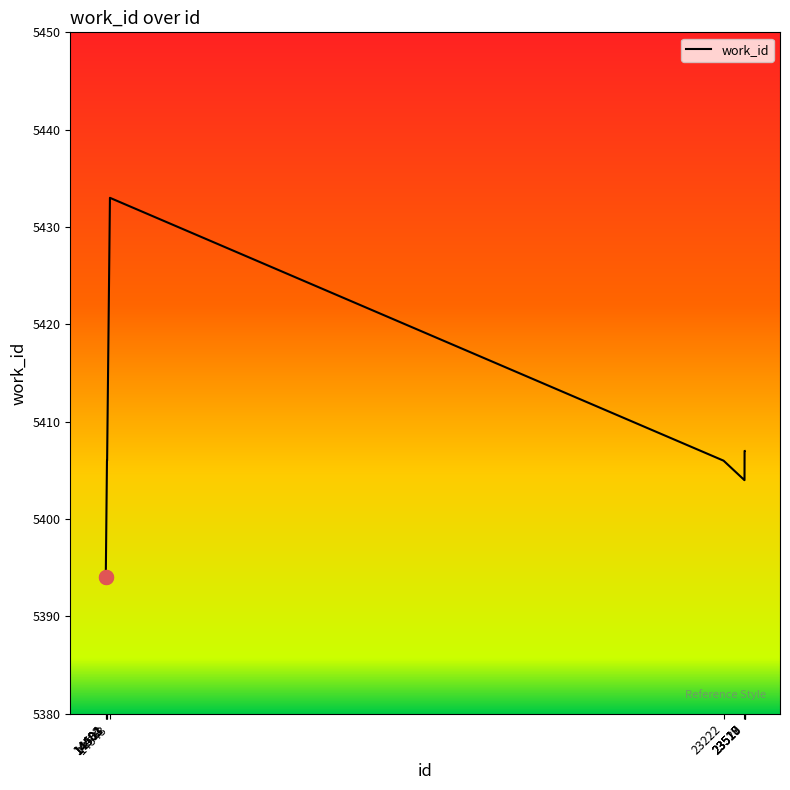

What is the difference between the maximum and minimum values?

39